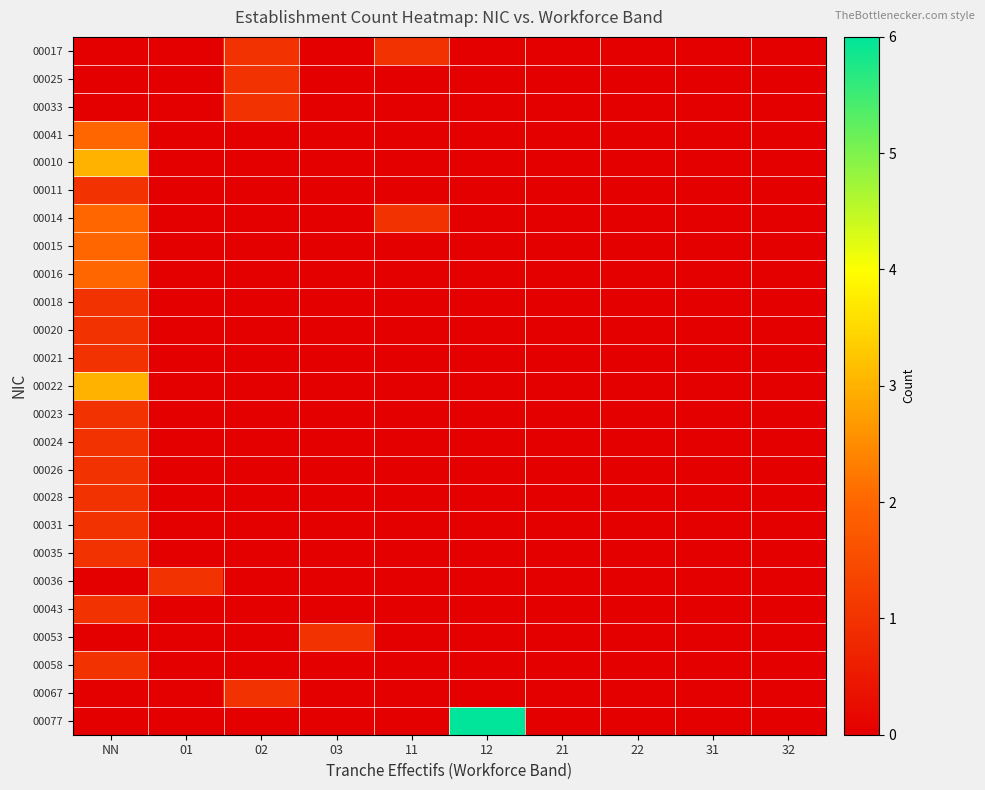

Rank the series at 21 from lowest to highest value.

00017, 00025, 00033, 00041, 00010, 00011, 00014, 00015, 00016, 00018, 00020, 00021, 00022, 00023, 00024, 00026, 00028, 00031, 00035, 00036, 00043, 00053, 00058, 00067, 00077